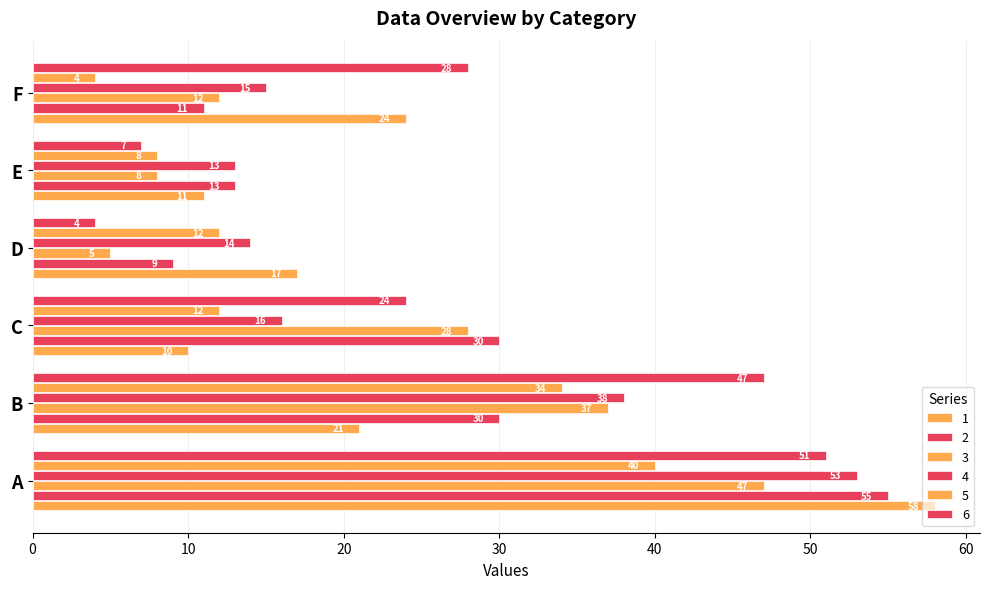

At D, list the series in order from smallest to largest.

6, 3, 2, 5, 4, 1